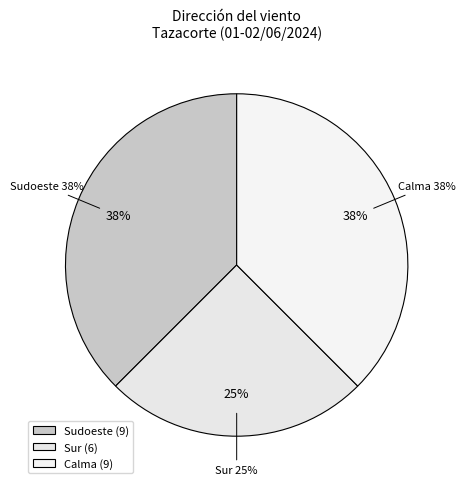

True or false: Sudoeste accounts for 43% of the total.

False